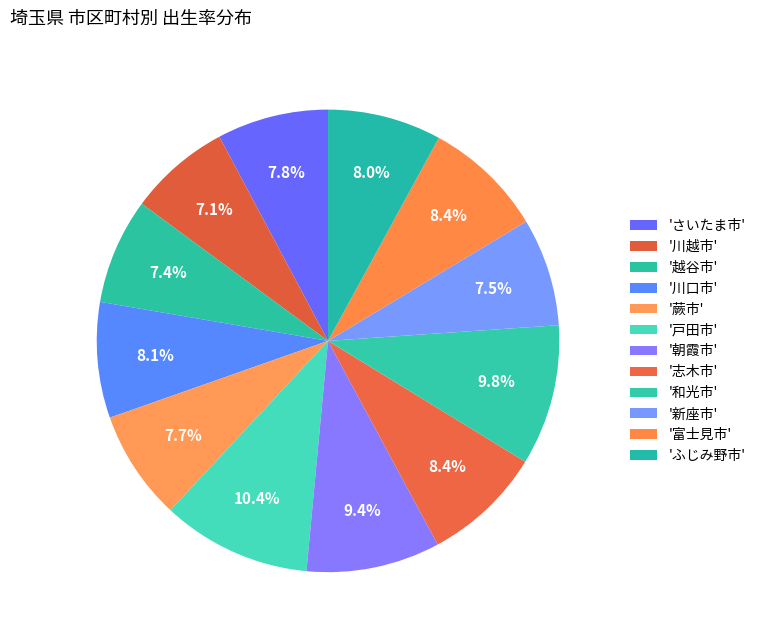

Count the number of slices in the pie.

12